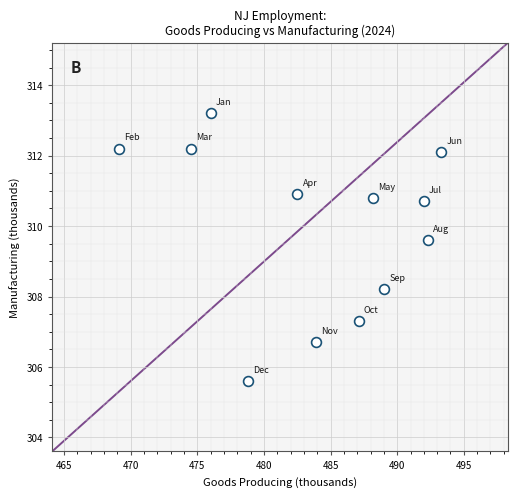

What Y value in the scatter plot is closest to 309?

309.6